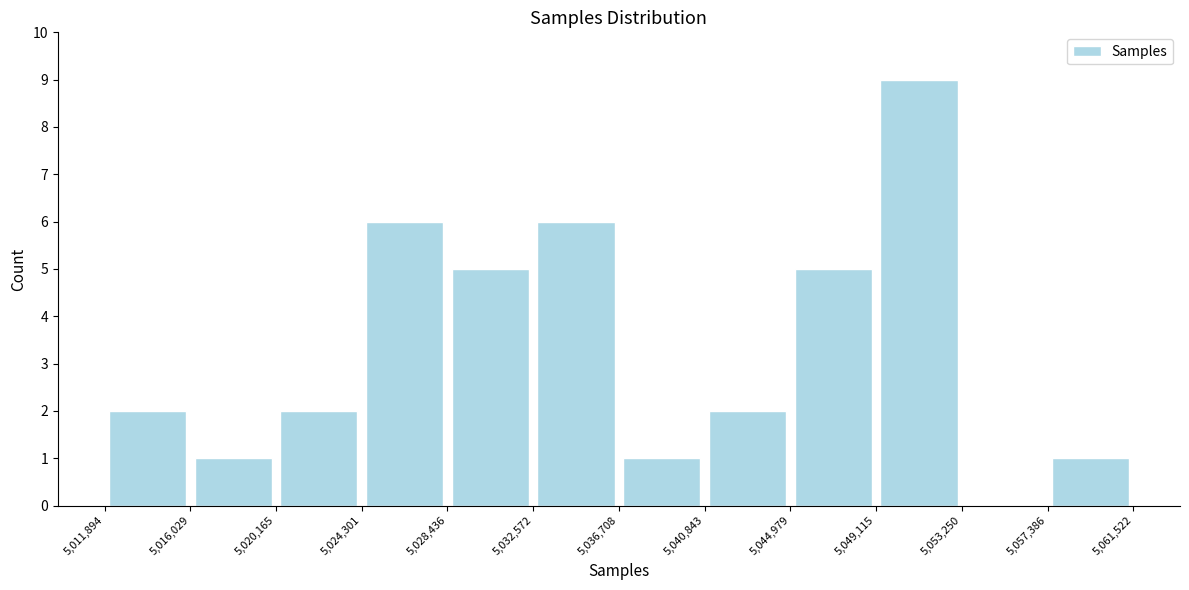

Reading left to right, list every bar in this chart as the range it spans on the x-axis followed by its height. The values are not printed on the chart, so give them approximately, as read against the axis.

5,011,894 to 5,016,029: 2
5,016,029 to 5,020,165: 1
5,020,165 to 5,024,301: 2
5,024,301 to 5,028,436: 6
5,028,436 to 5,032,572: 5
5,032,572 to 5,036,708: 6
5,036,708 to 5,040,843: 1
5,040,843 to 5,044,979: 2
5,044,979 to 5,049,115: 5
5,049,115 to 5,053,250: 9
5,053,250 to 5,057,386: 0
5,057,386 to 5,061,522: 1